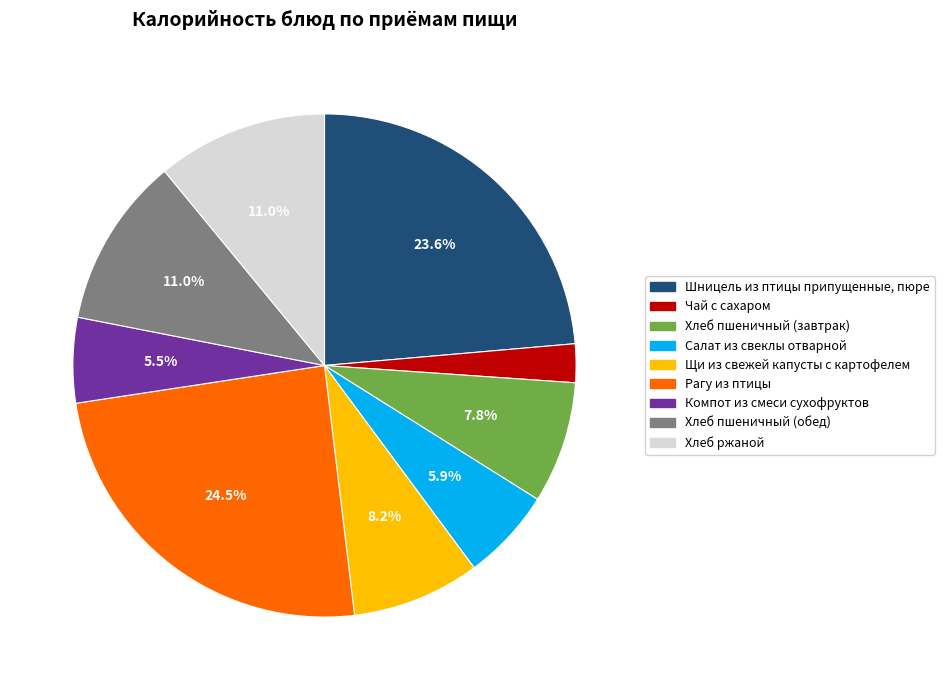

What is the ratio of the value at Хлеб пшеничный (завтрак) to the value at Щи из свежей капусты с картофелем?

1.0